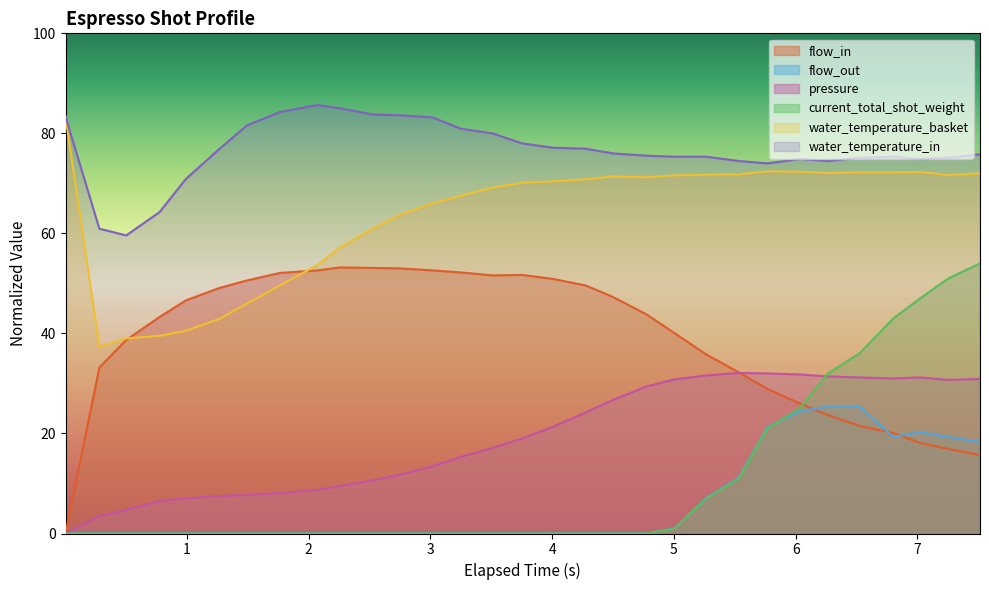

What are all the series names shown in the legend?

flow_in, flow_out, pressure, current_total_shot_weight, water_temperature_basket, water_temperature_in